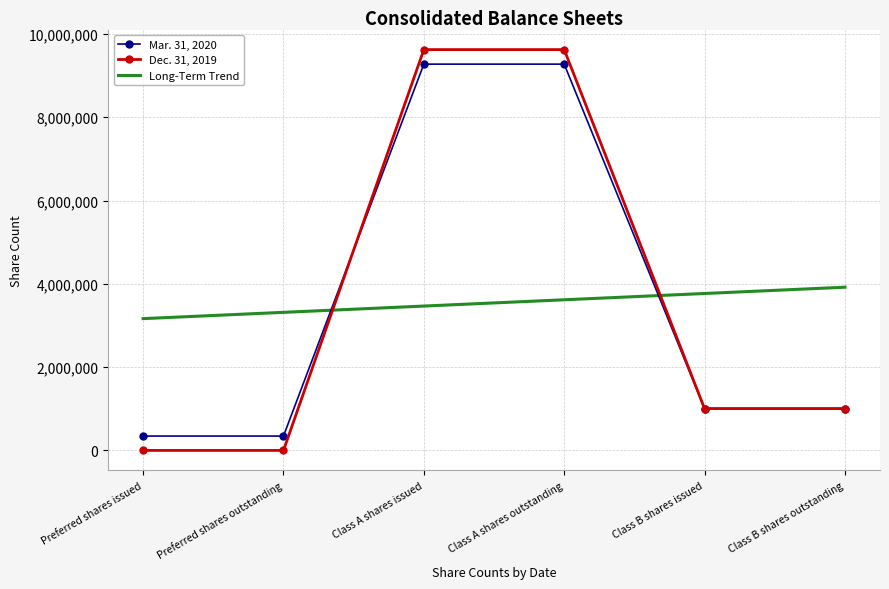

The value of Mar. 31, 2020 at Class B shares outstanding is 1005185.0. True or false?

True